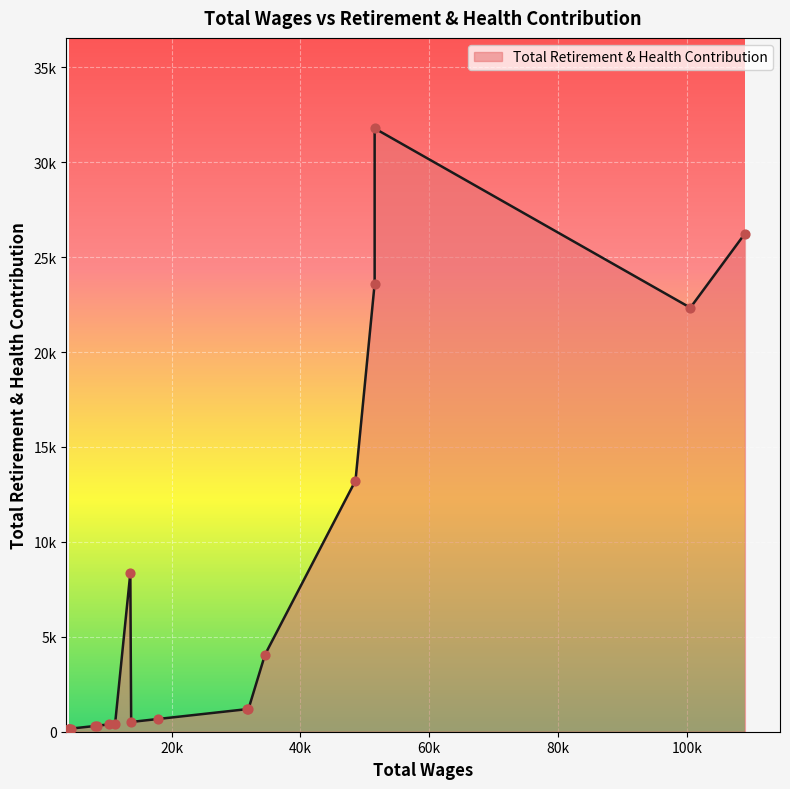

Between 4 and 16, which is larger?

4